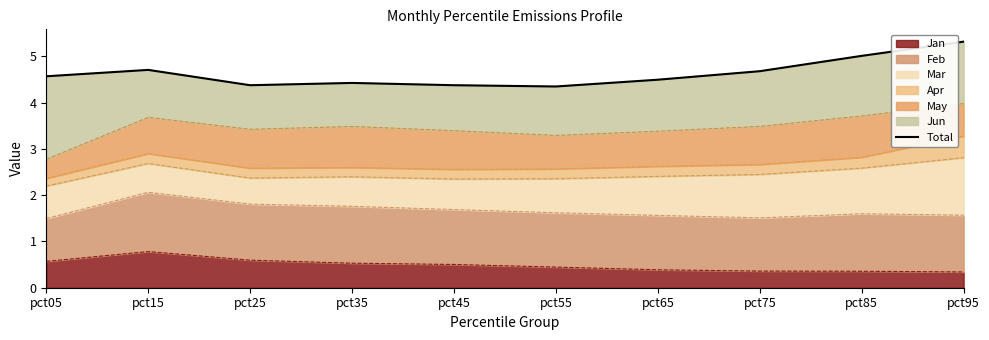

Approximately how many times larger is the value at pct55 compared to pct05?

1.0